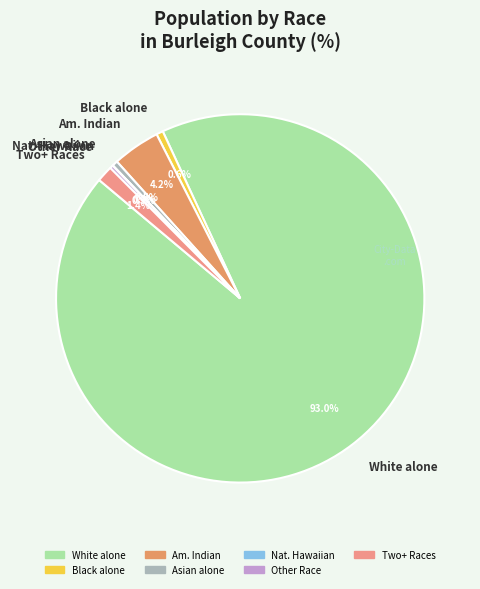

Between White alone and Asian alone, which is larger?

White alone